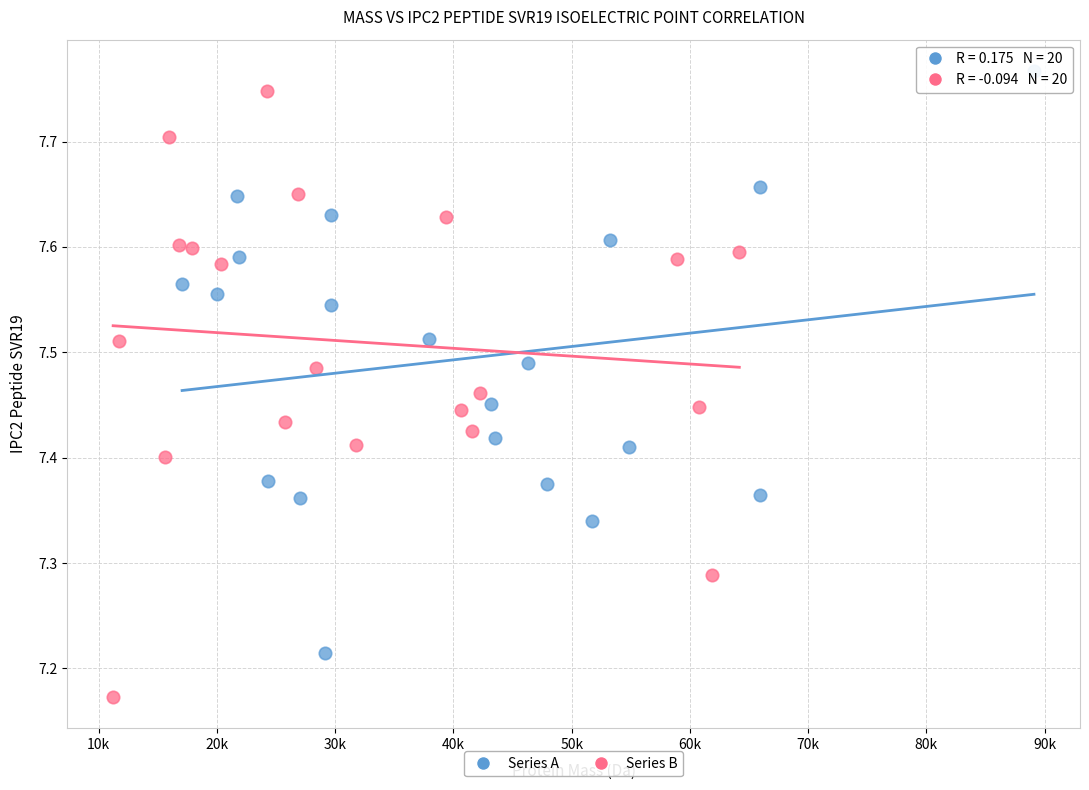

Which series reaches the minimum Y coordinate?

Series B